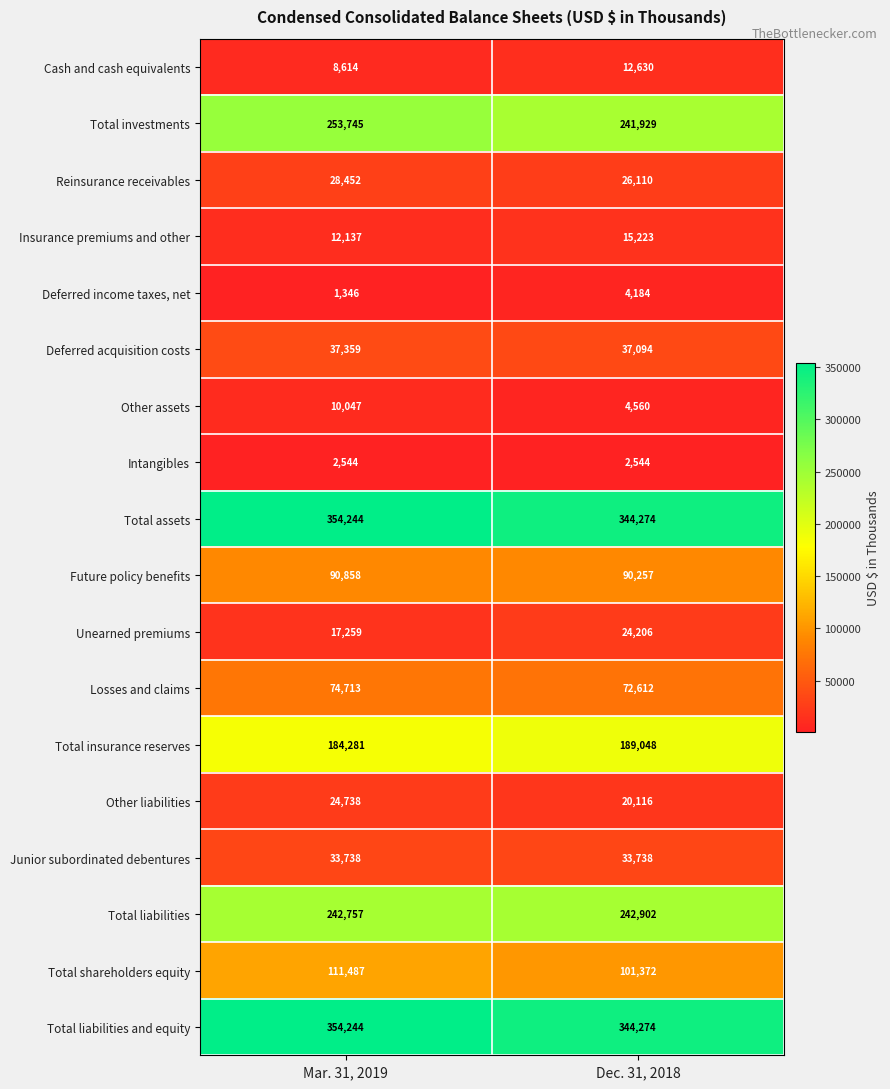

What is the sum of the Total shareholders equity values at Mar. 31, 2019 and Dec. 31, 2018?

212859